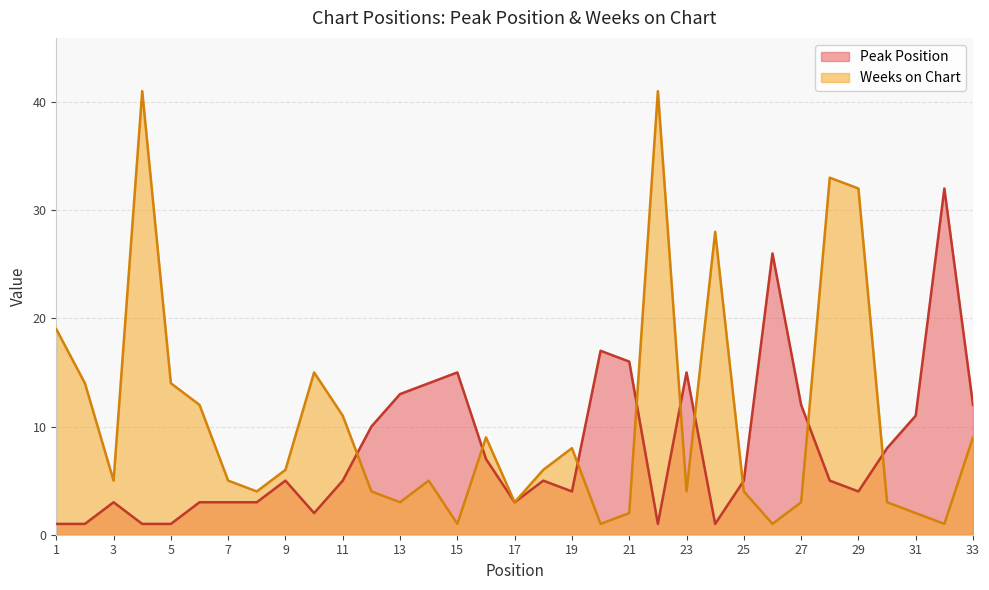

What is the value of the Weeks on Chart point at the 4th from the left?

41